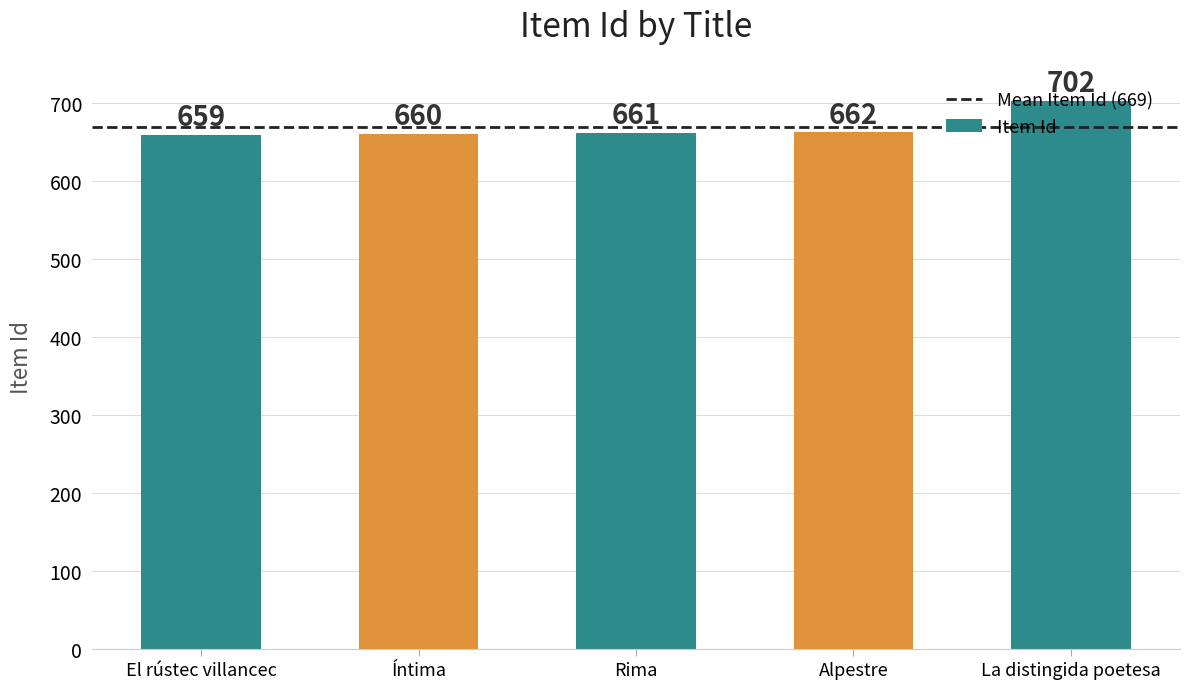

What is the difference between the values at El rústec villancec and La distingida poetesa?

43